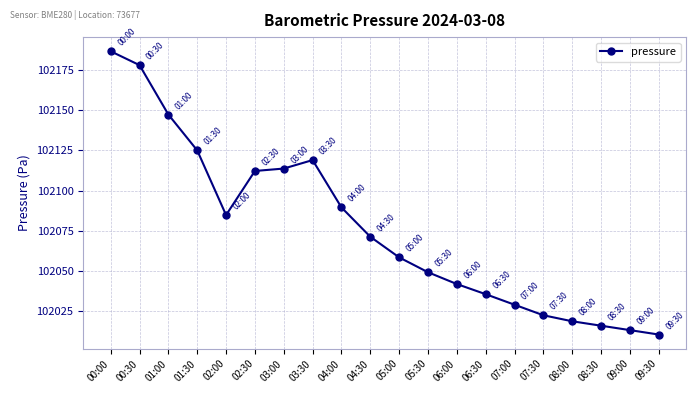

What position from the right is 08:00?

4